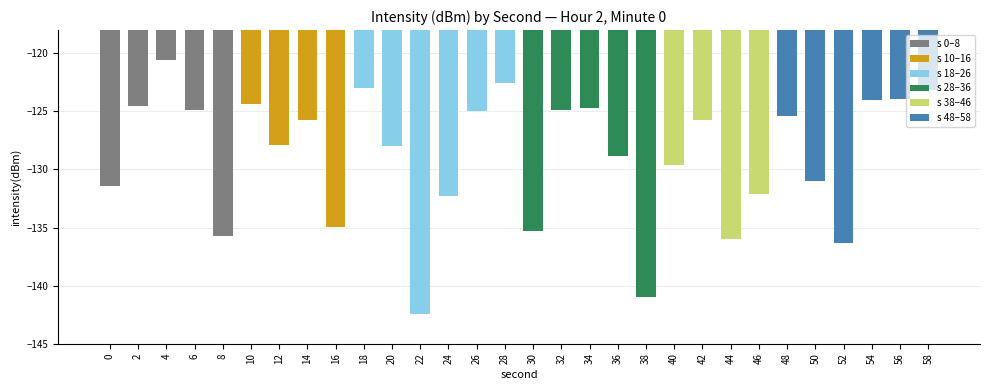

How many bars are there in total?

30